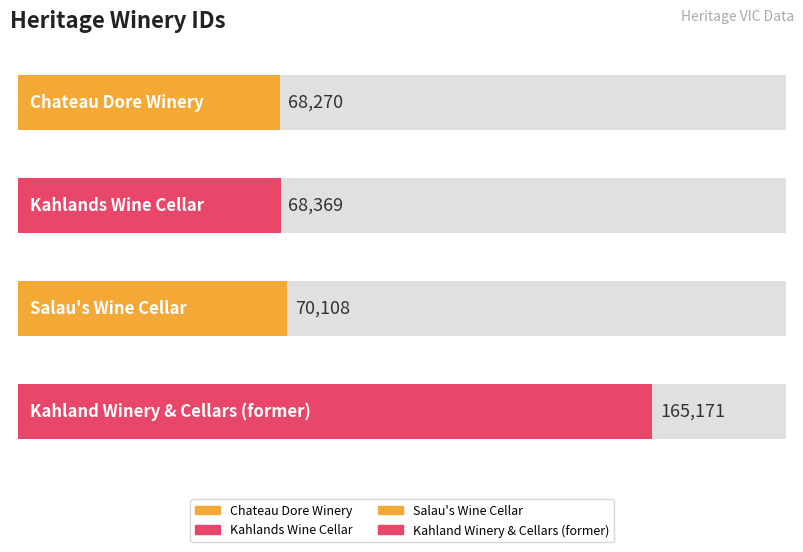

What is the change in value from Chateau Dore Winery to Salau's Wine Cellar?

+1838